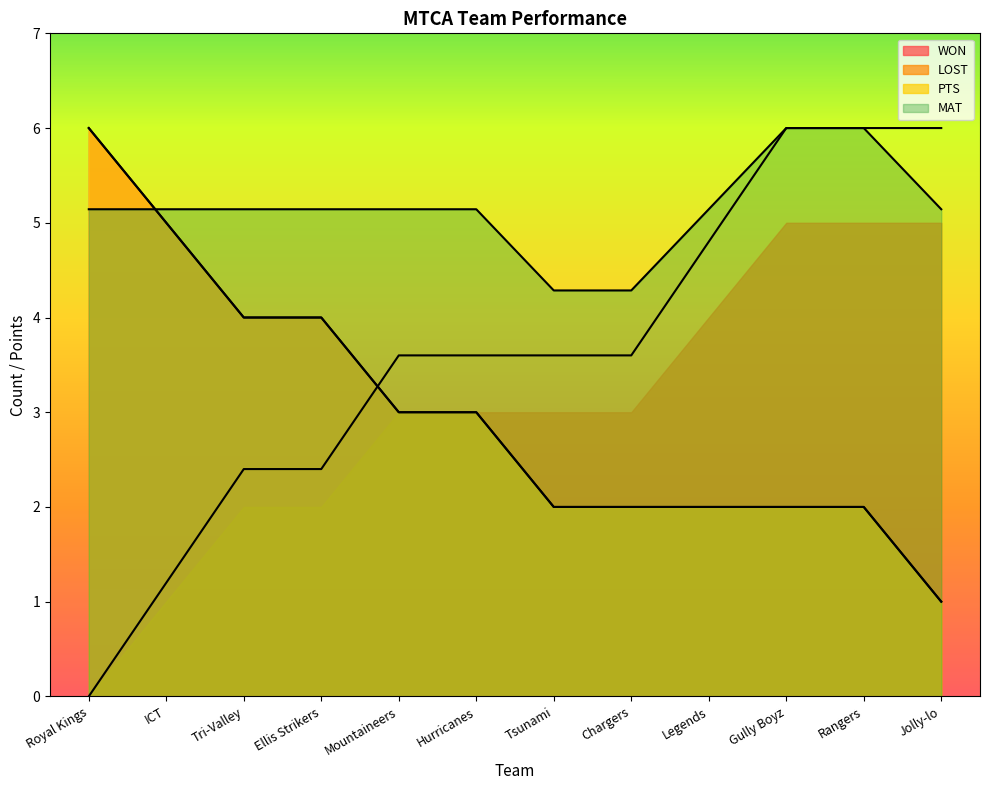

How many data points does each series have?

12